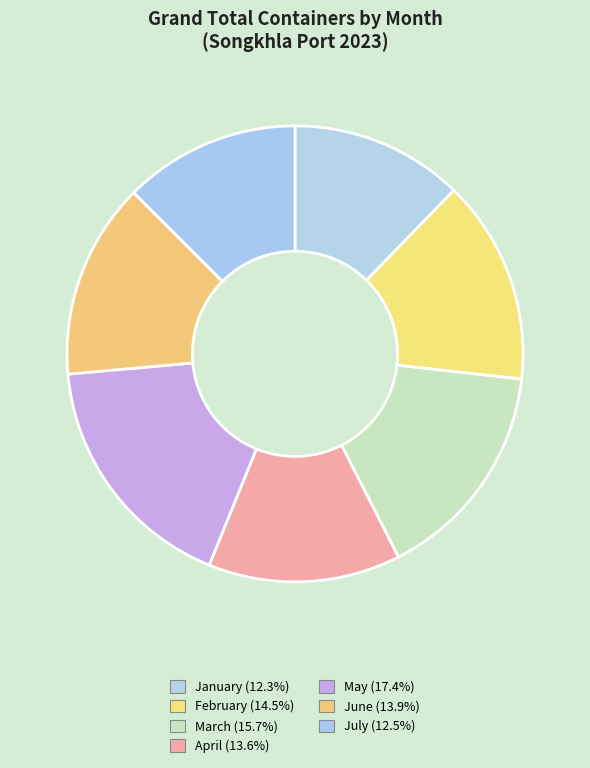

To the nearest percent, what is the average slice percentage?

14%